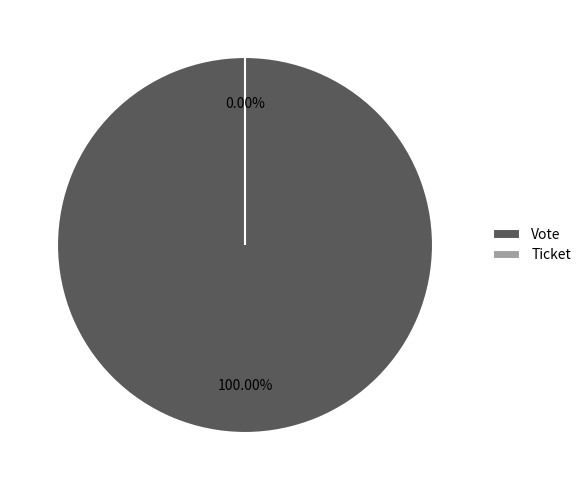

To the nearest percent, what is the combined percentage of Vote and Ticket?

100%